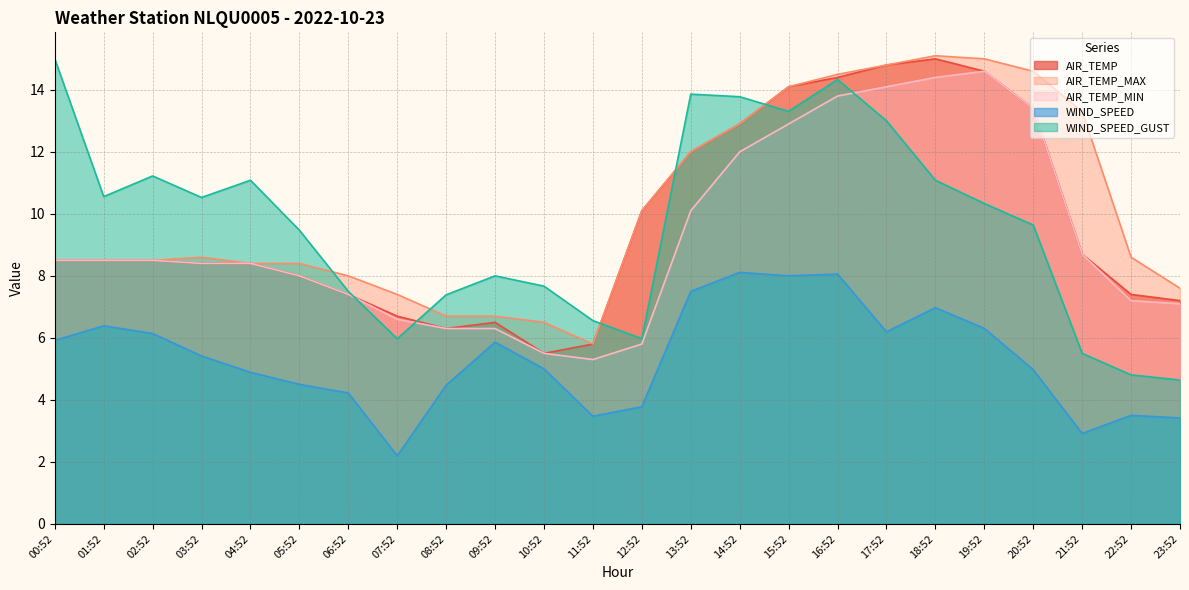

At which category is the sum across all series the highest?

16:52